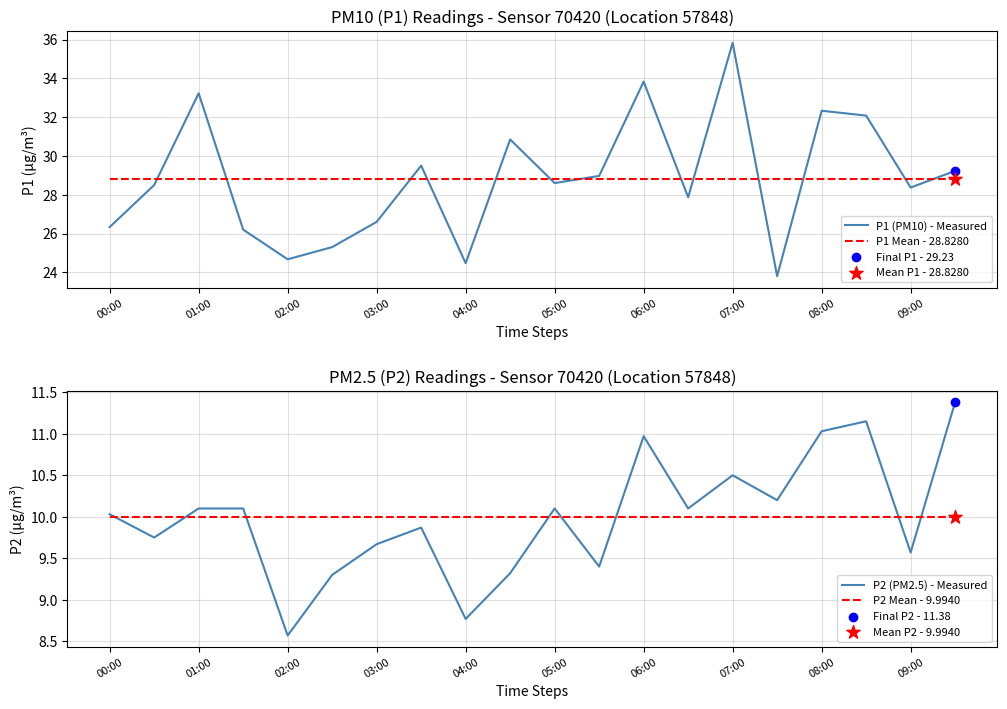

Which series reaches the minimum Y coordinate?

P2 (PM2.5) - Measured